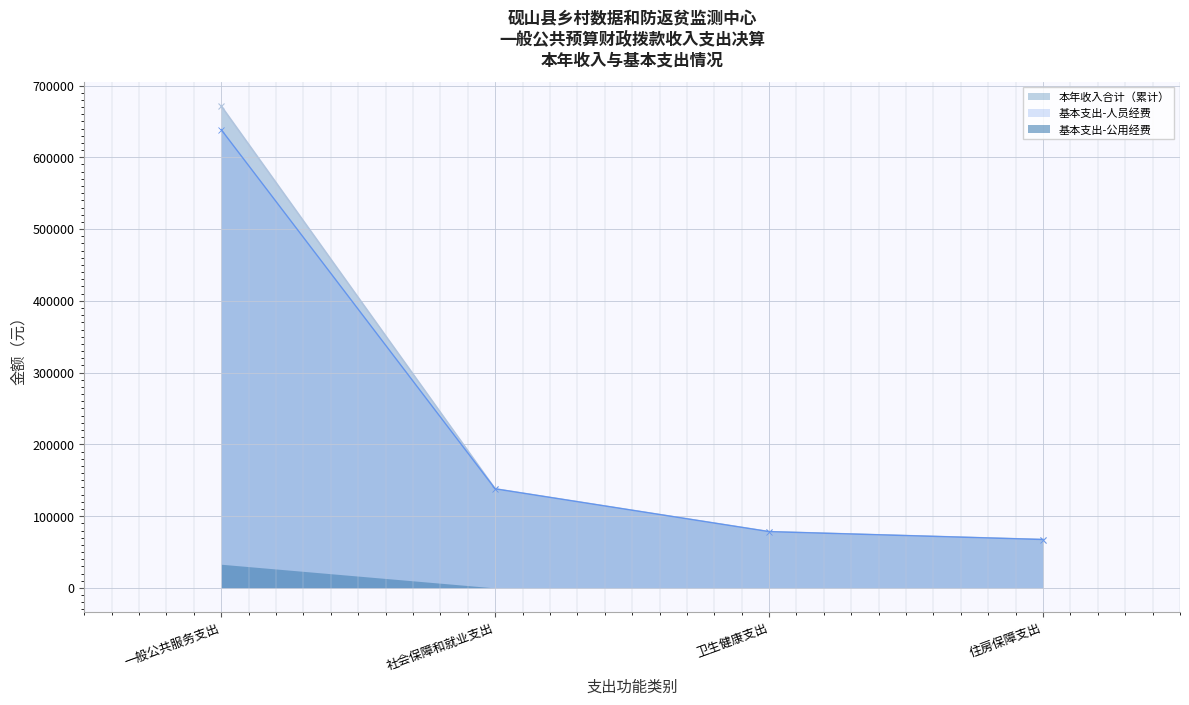

The 基本支出-人员经费 series shows 67414.0 at 住房保障支出. True or false?

True